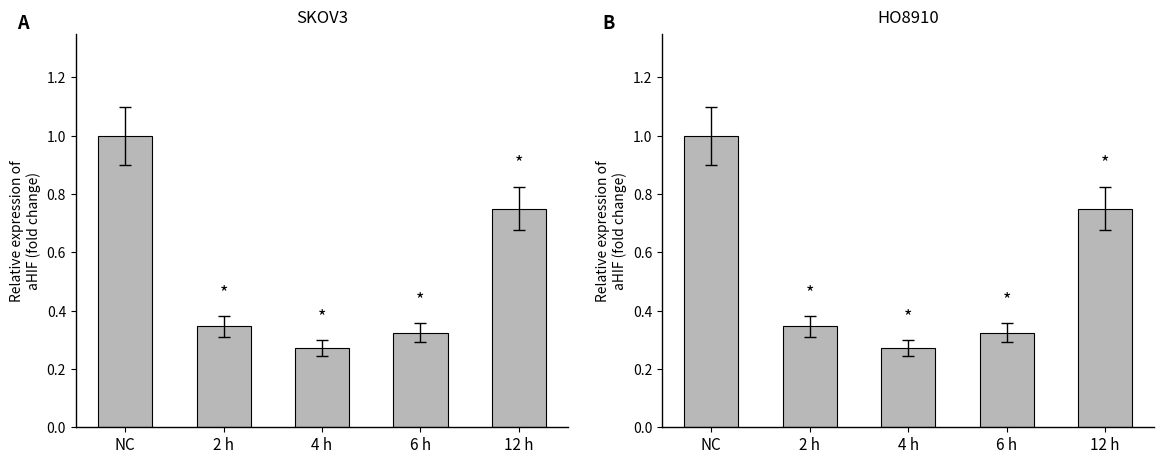

What is the difference between the maximum and minimum values?

0.7